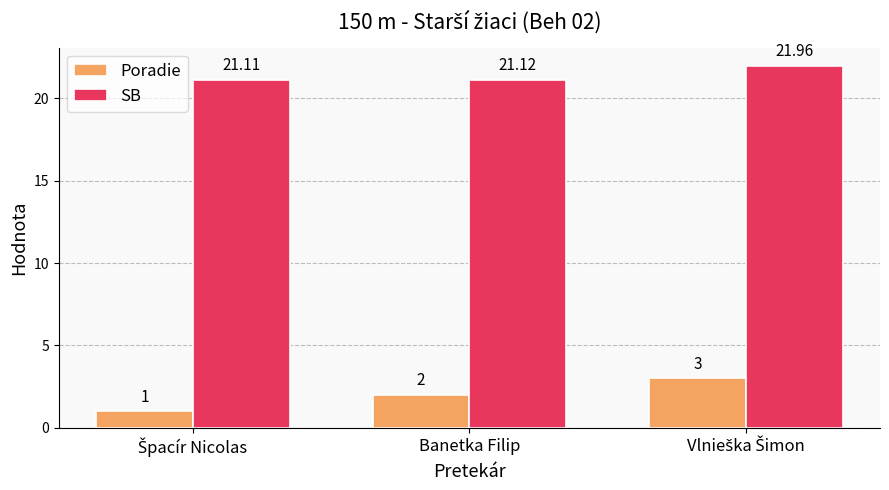

At how many categories does at least one series exceed 15?

3